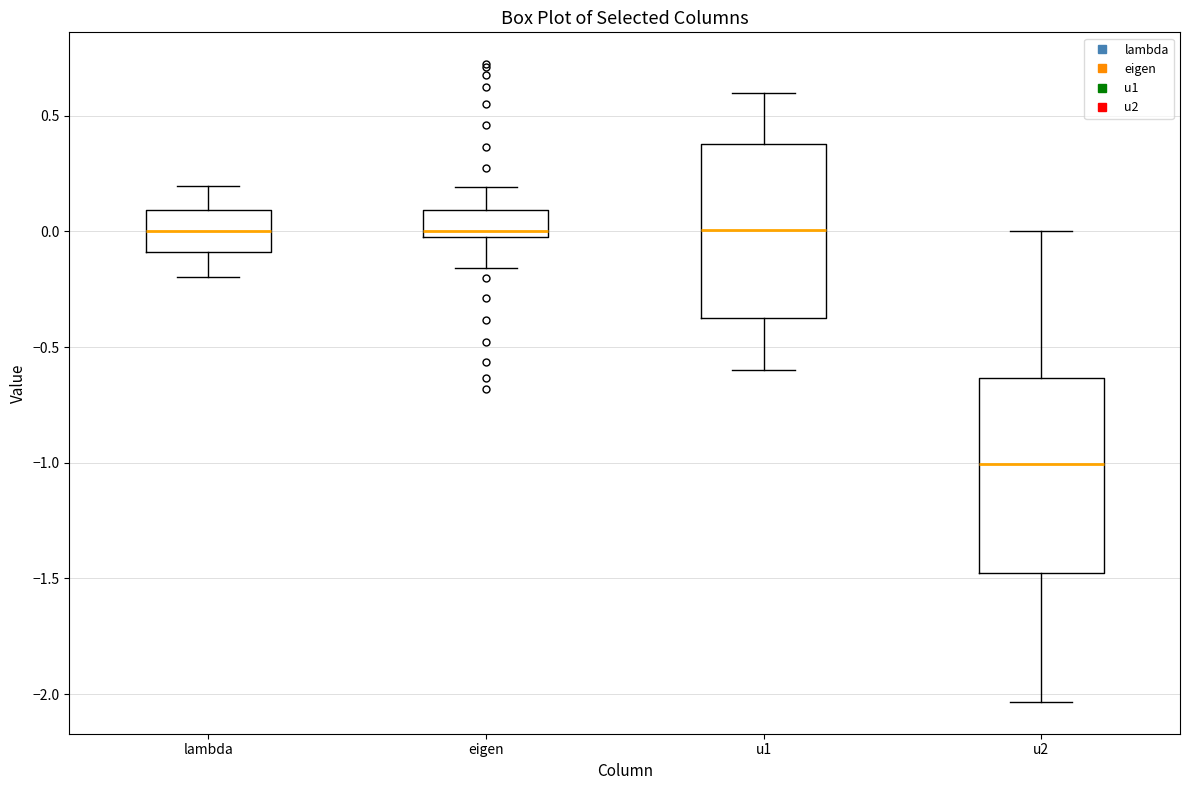

Which box is the tallest, from its lower edge to its upper edge?

u2